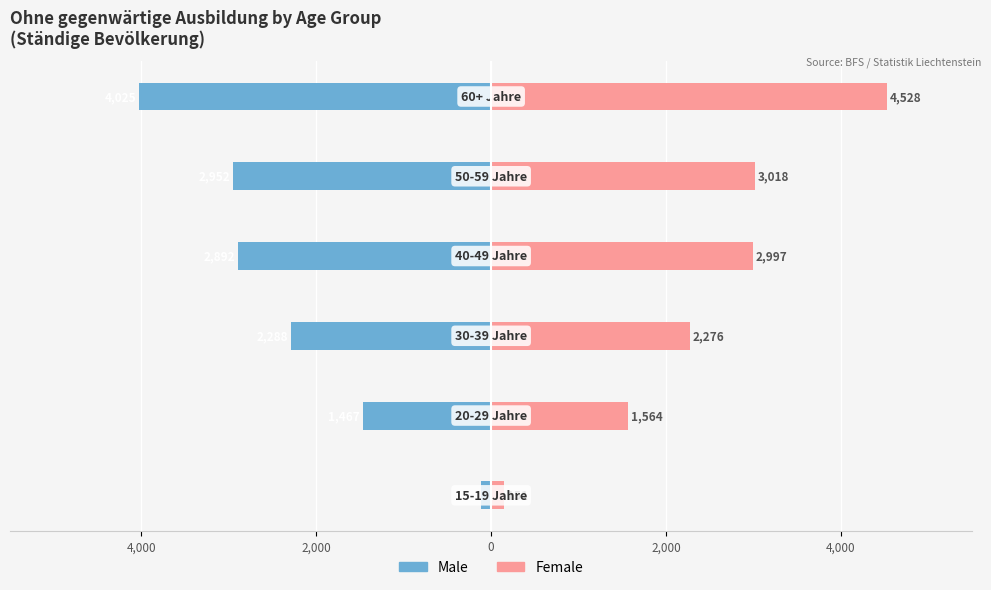

Is it true that Female equals 815 at 2,000?

False